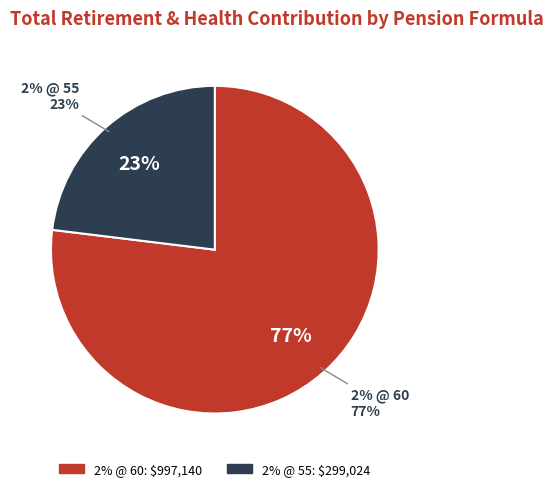

The 2% @ 60 slice represents 1% of the pie. True or false?

False